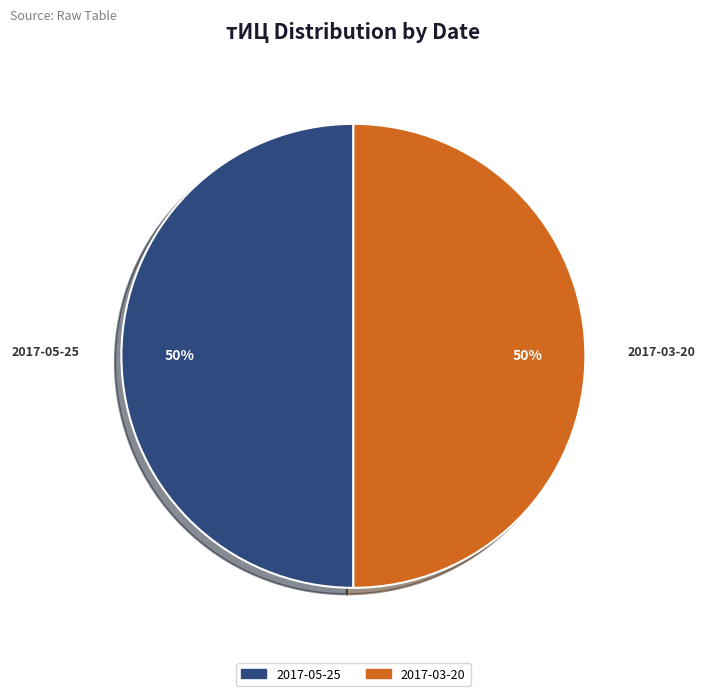

Is the sum of 2017-03-20 and 2017-05-25 greater than half?

Yes